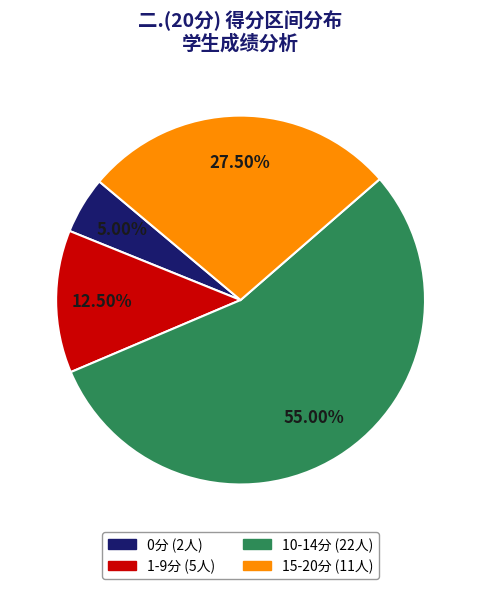

Is there any slice that represents more than half of the pie?

Yes